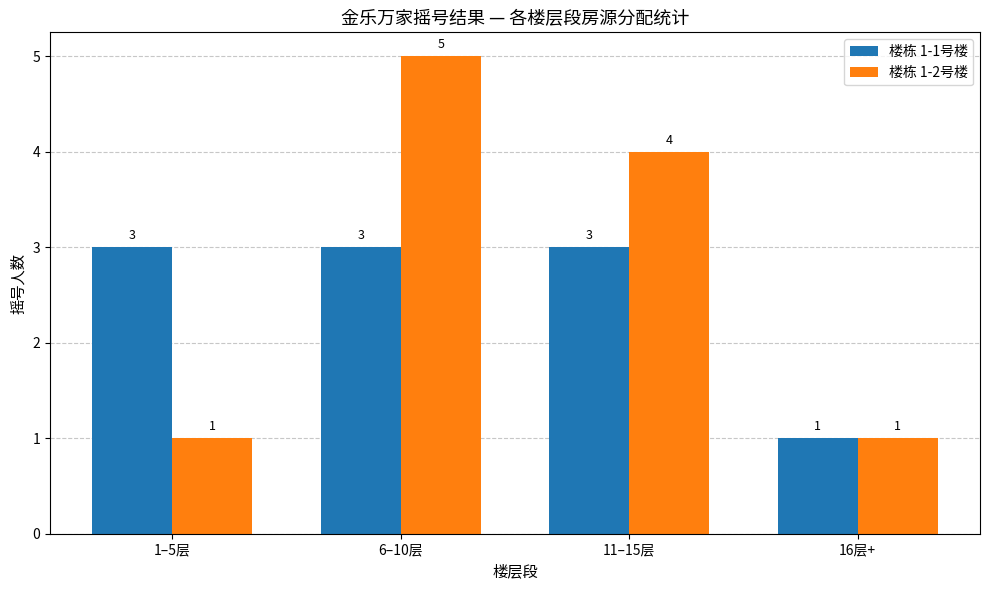

What is the difference between the maximum and minimum values in the 楼栋 1-1号楼 series?

2